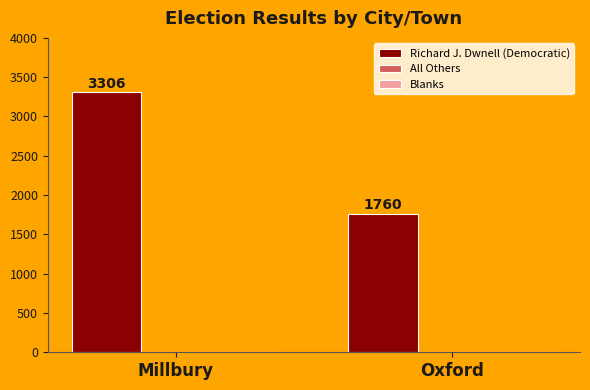

What is the label of the 2nd bar from the right?

Millbury